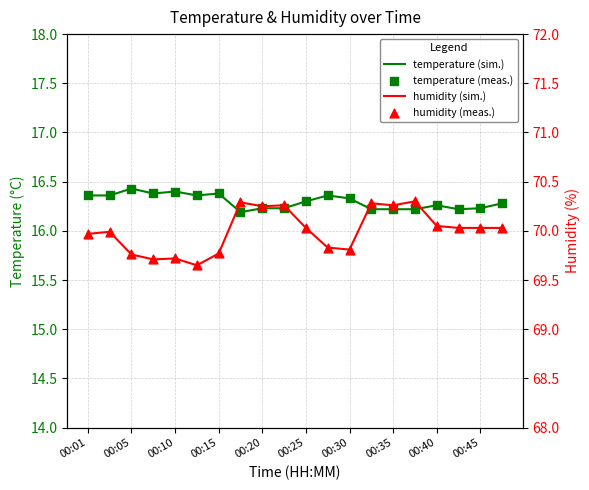

At which category is the sum across all series the highest?

15